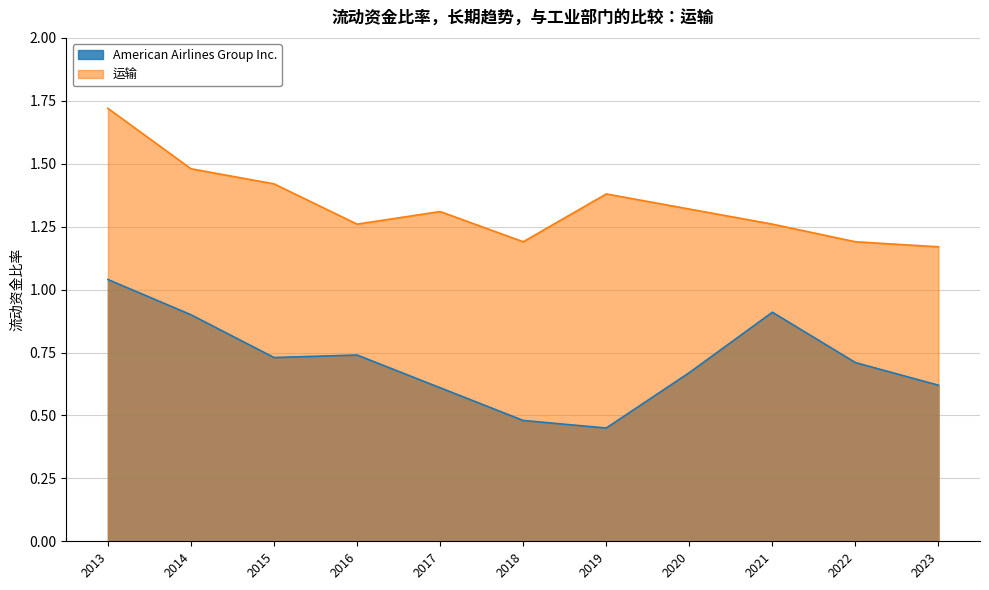

Is it true that 运输 equals 1.3 at 2021?

True